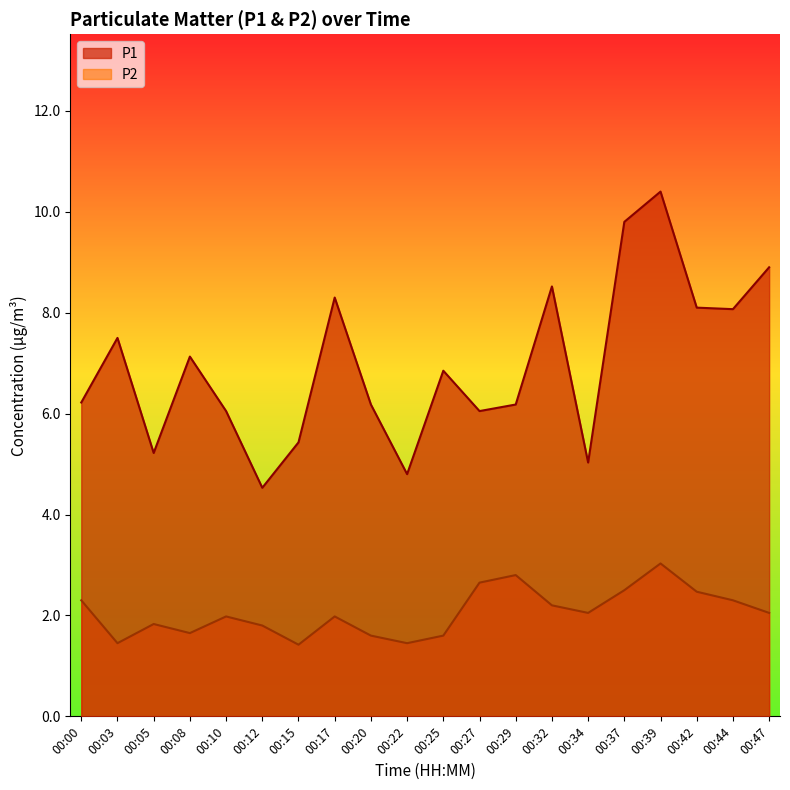

What is the greatest value displayed?

10.4